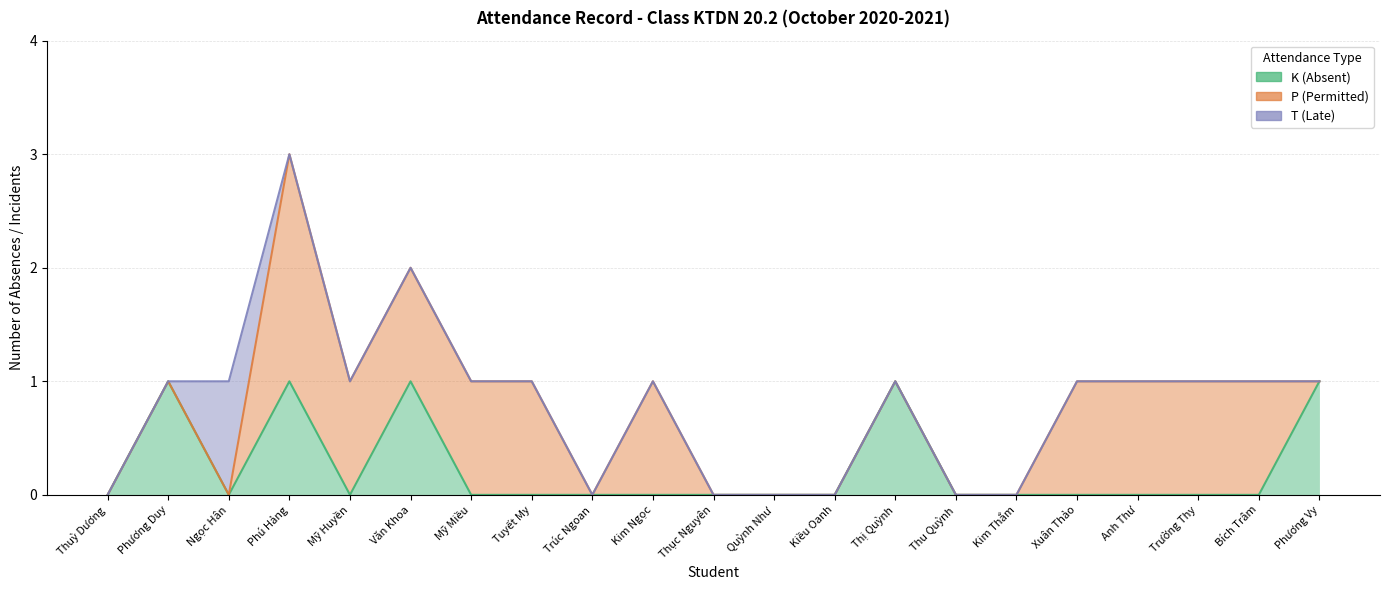

The K (Absent) series shows 0 at Phương Duy. True or false?

False